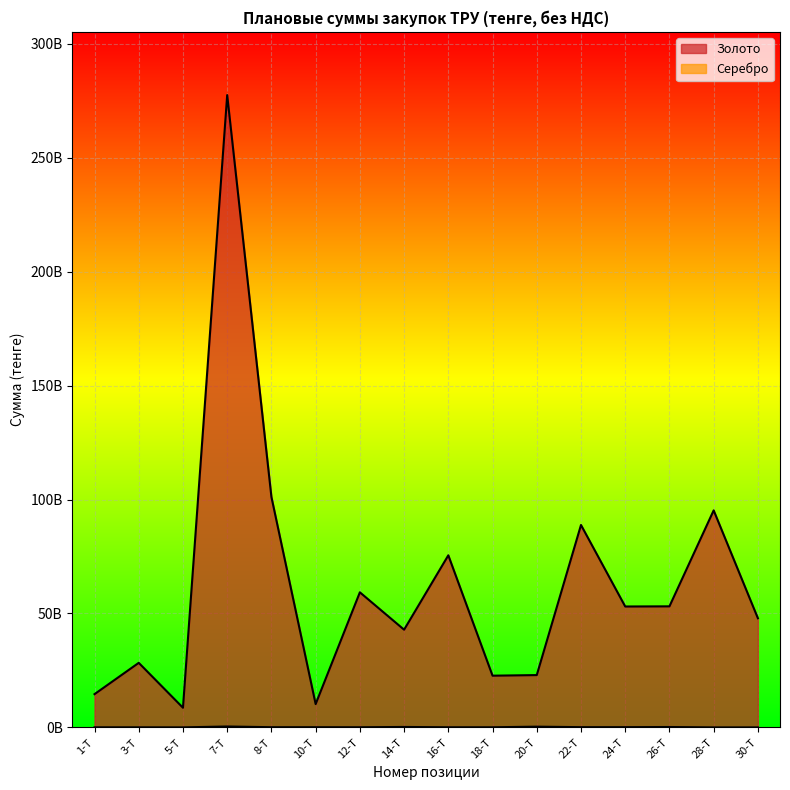

List the series in order of their peak value, highest first.

Золото, Серебро